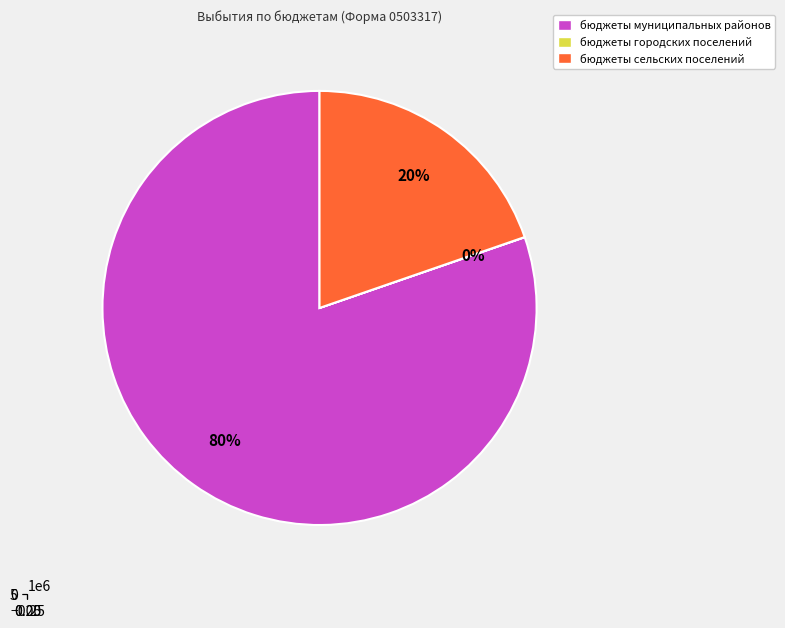

What is the majority slice?

бюджеты муниципальных районов